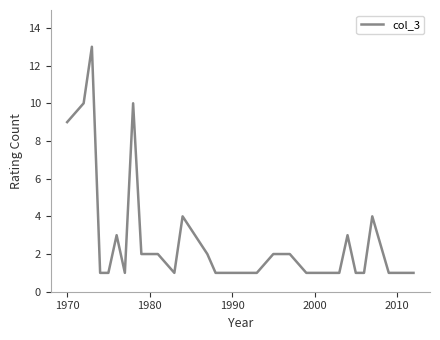

What is the greatest value displayed?

13